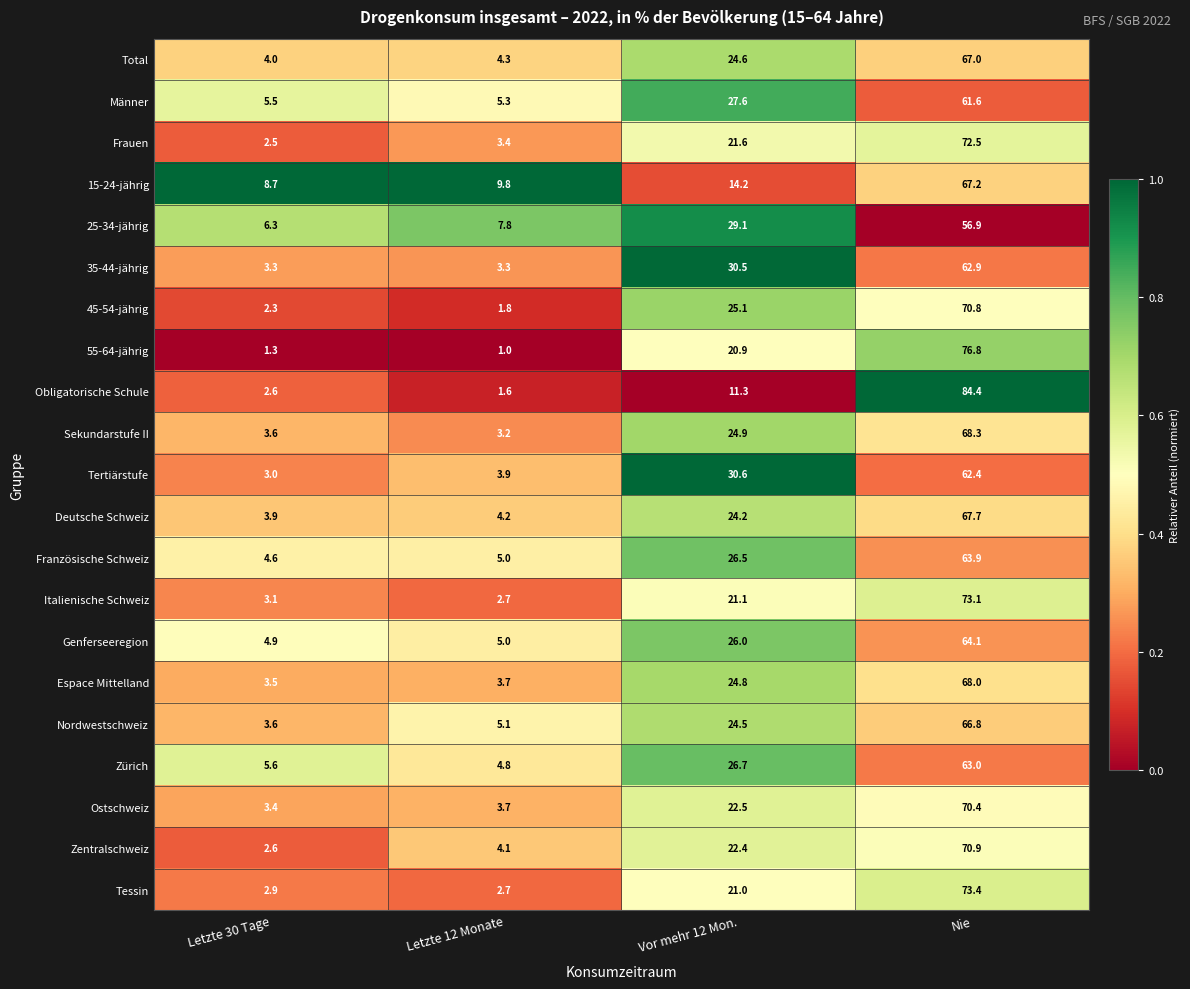

What is the difference between the 15-24-jährig values at Letzte 12 Monate and Vor mehr 12 Mon.?

4.4